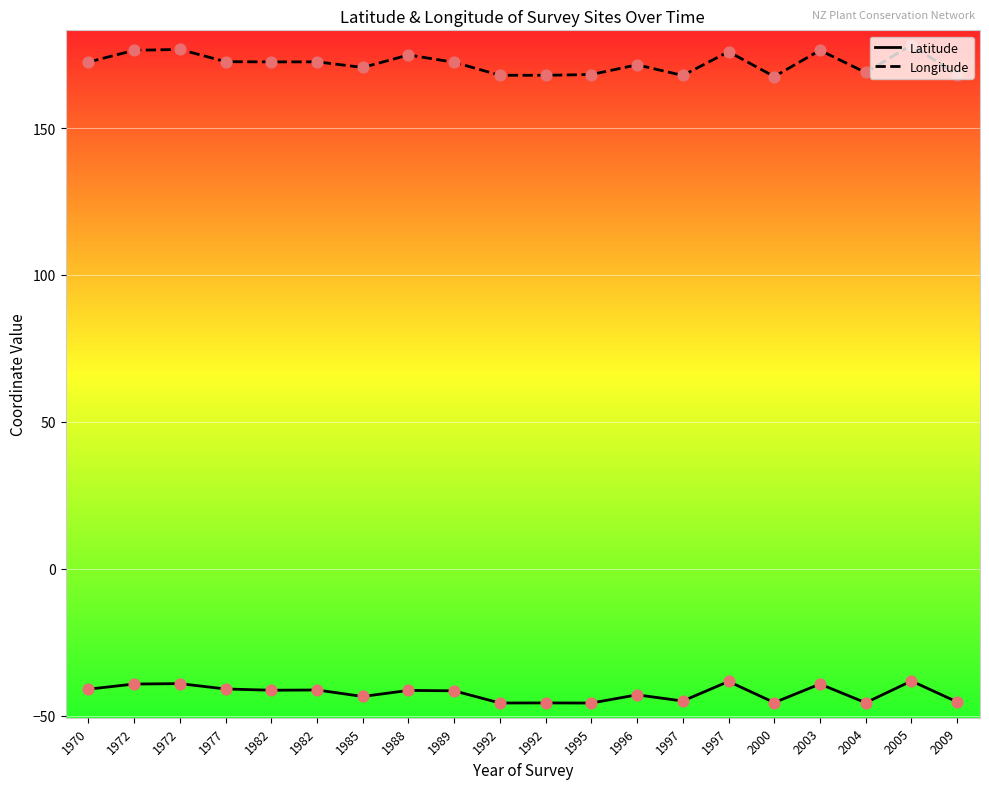

How many lines are shown in the chart?

2